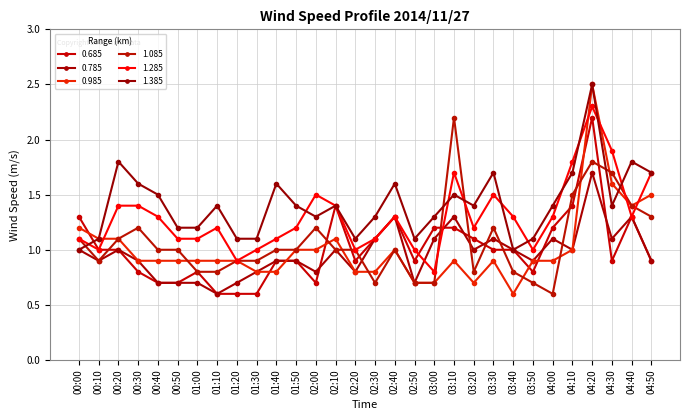

Is the value of 1.285 at 03:30 greater than the value of 0.685 at 04:30?

Yes